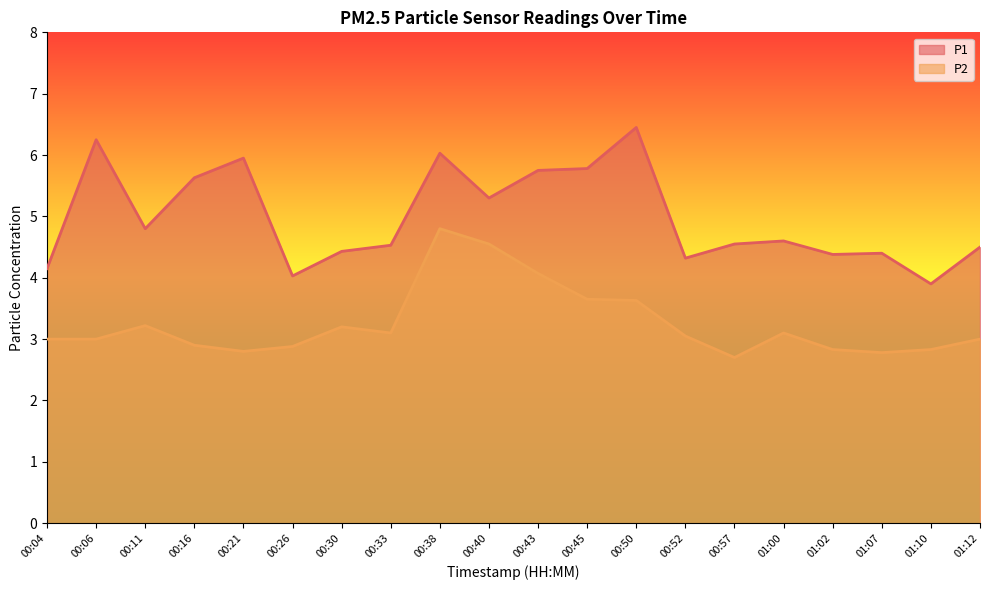

What is the approximate value of P1 at 00:40?

5.3